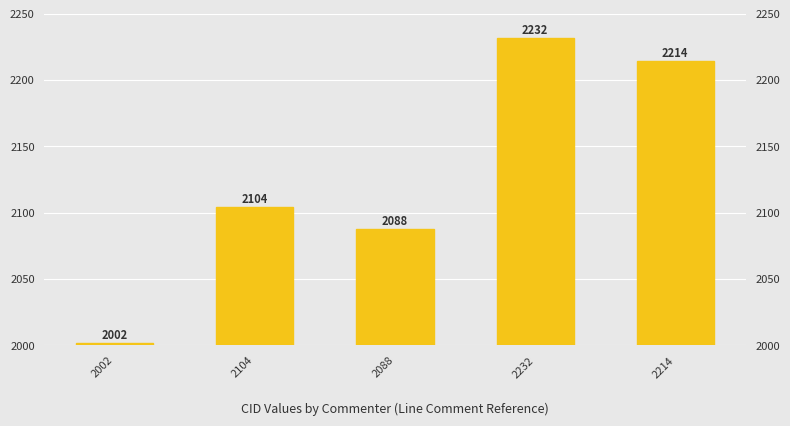

True or false: the data shows 2232 at 2232.

True